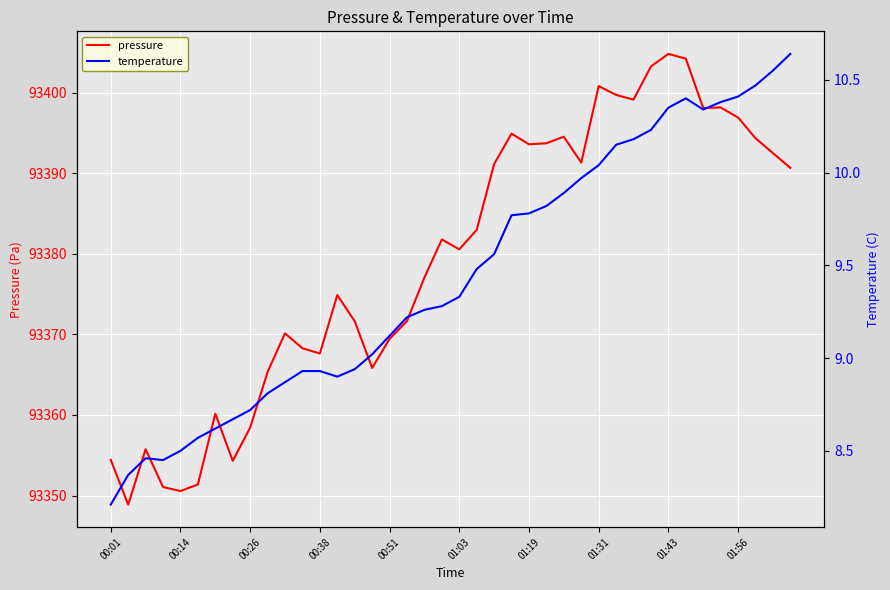

How many interior local peaks does the pressure series have?

10